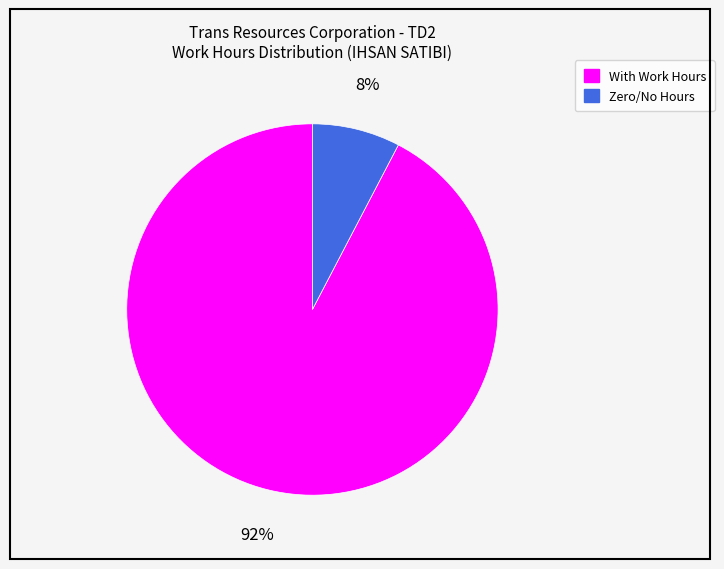

Count the number of slices in the pie.

2